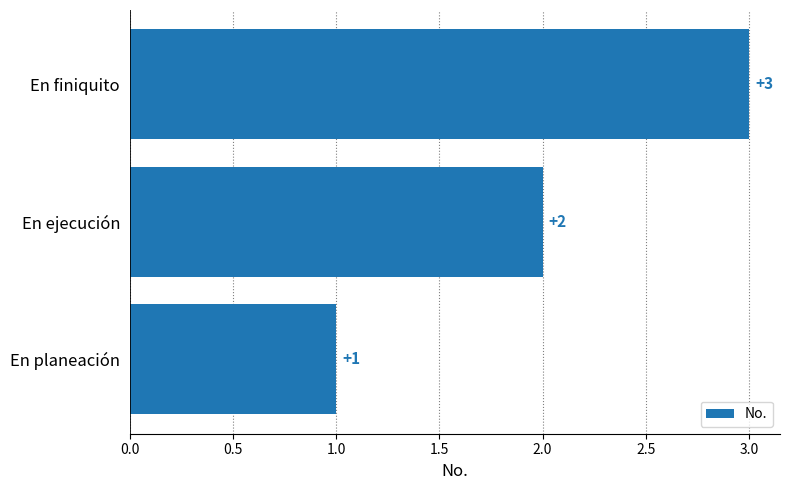

Does the chart contain stacked bars?

No